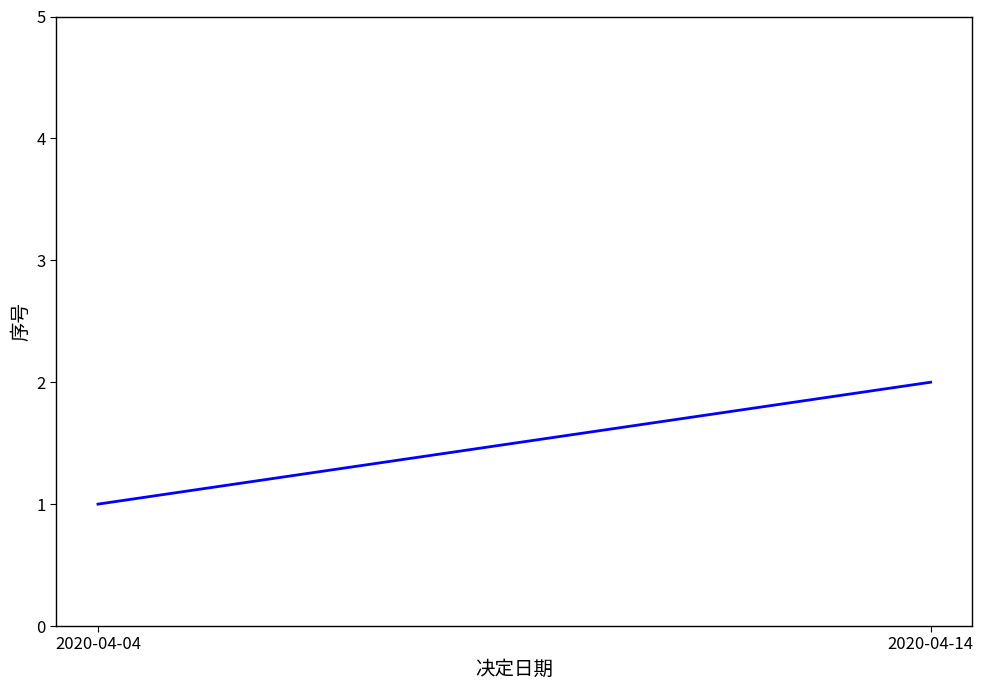

List the labels in order of value, largest first.

2020-04-14, 2020-04-04